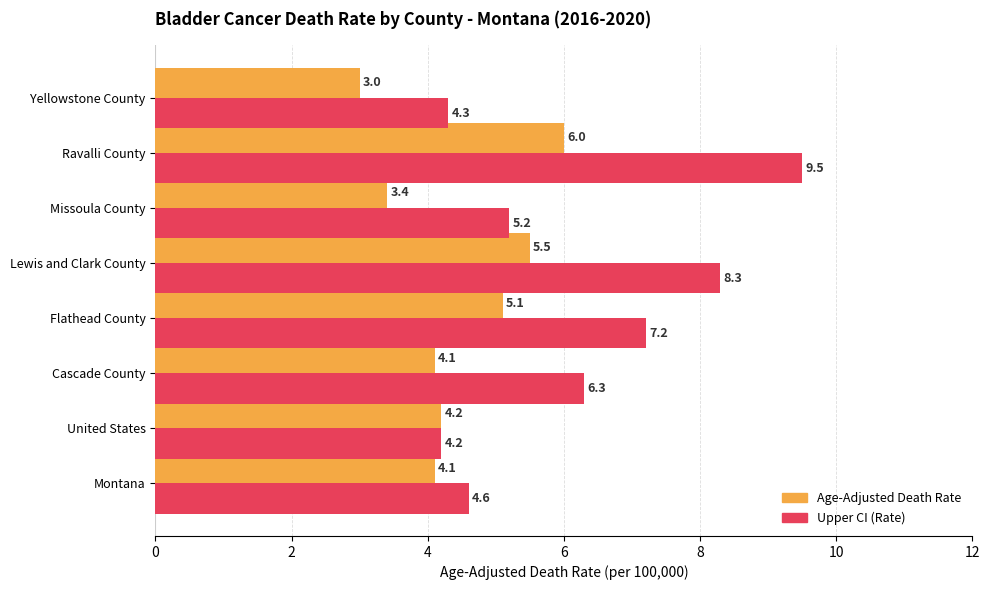

Is it true that Age-Adjusted Death Rate equals 6.7 at Cascade County?

False